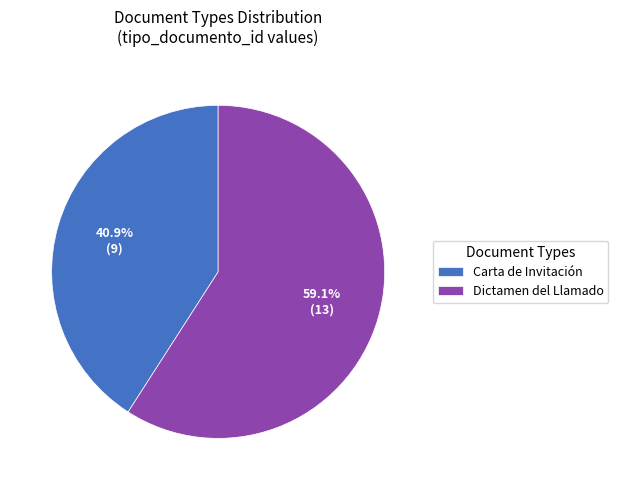

Does Carta de Invitación account for over 50% of the chart?

No